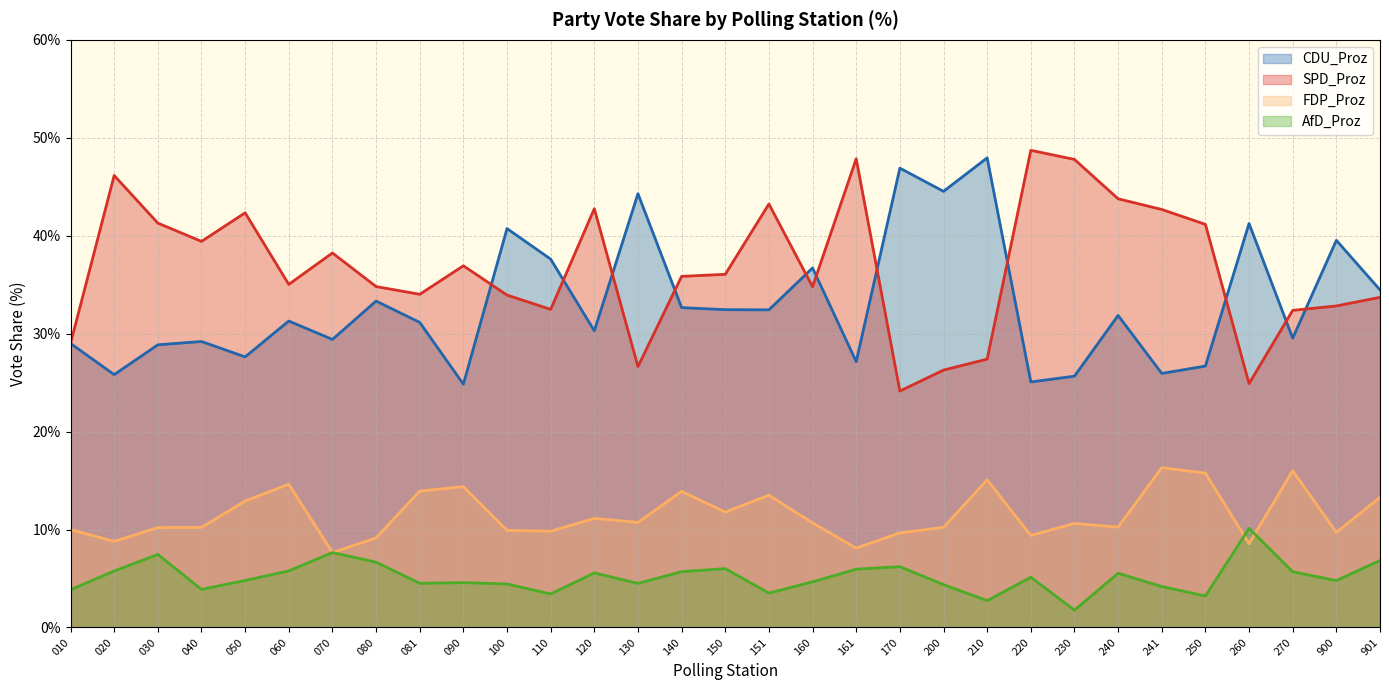

Which series has the largest total across all categories?

SPD_Proz